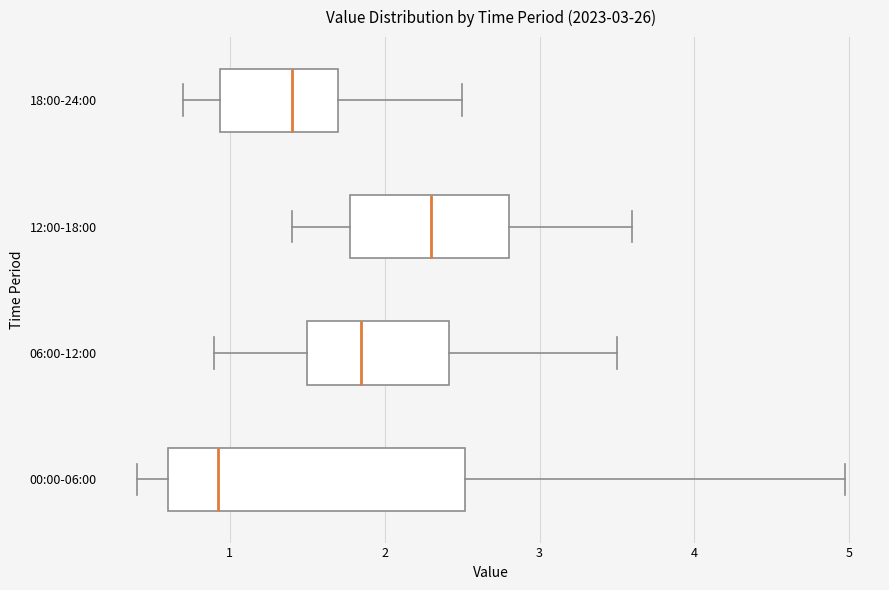

Which box's median line is the furthest to the left?

00:00-06:00